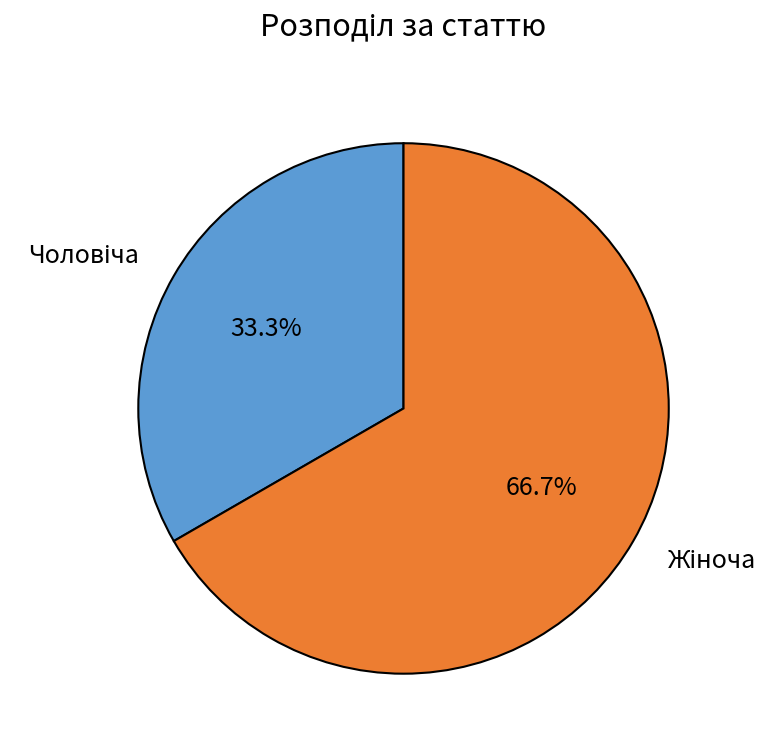

Is there a majority slice in this chart?

Yes